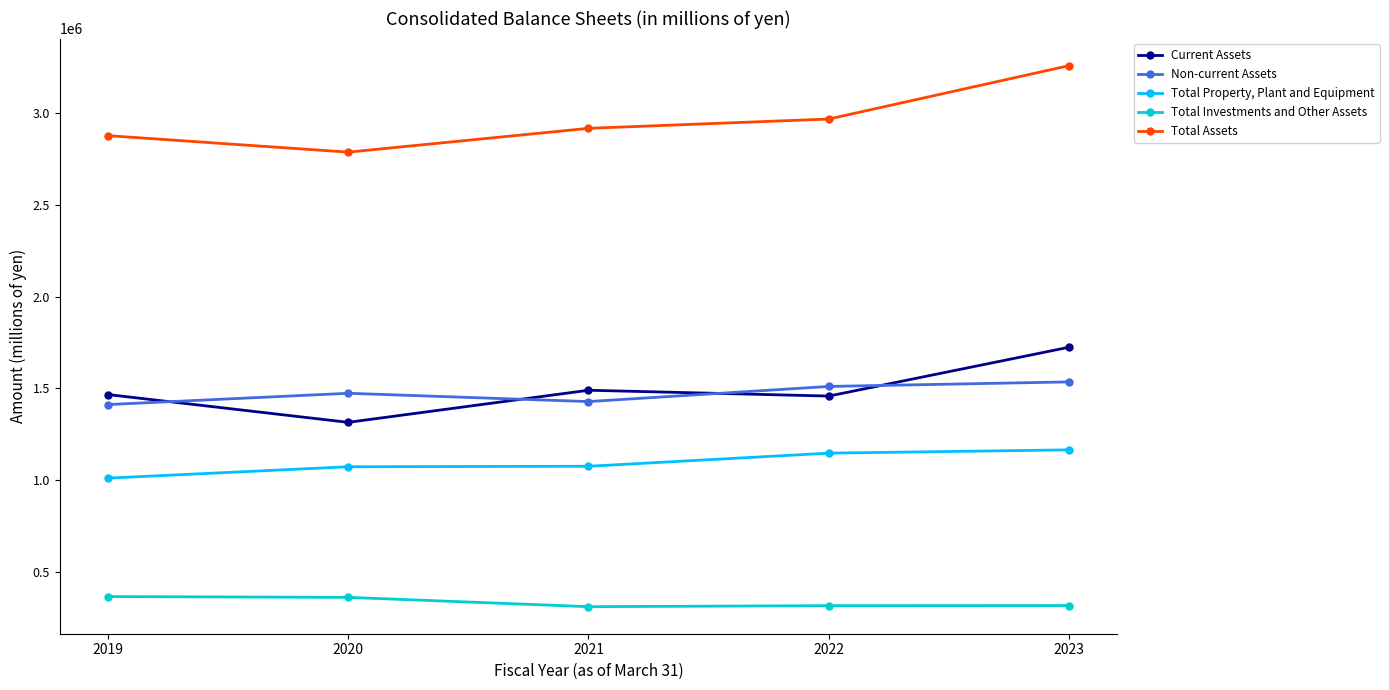

Where is the first local minimum for Total Assets?

2020